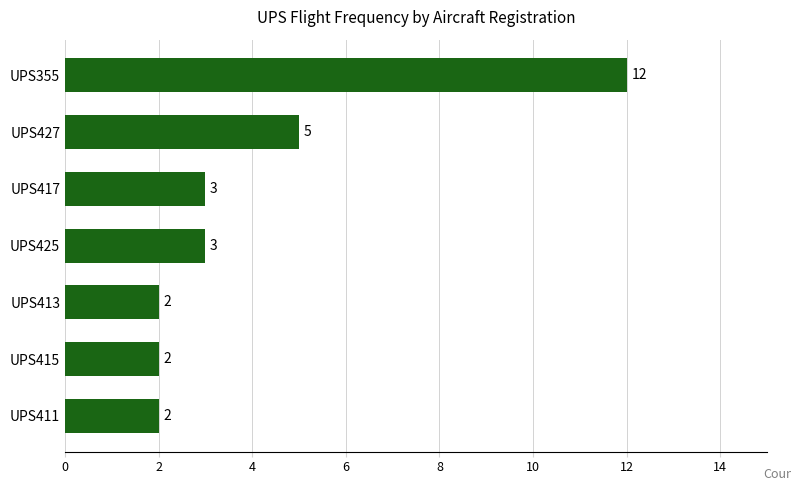

The value at UPS427 is 5. True or false?

True